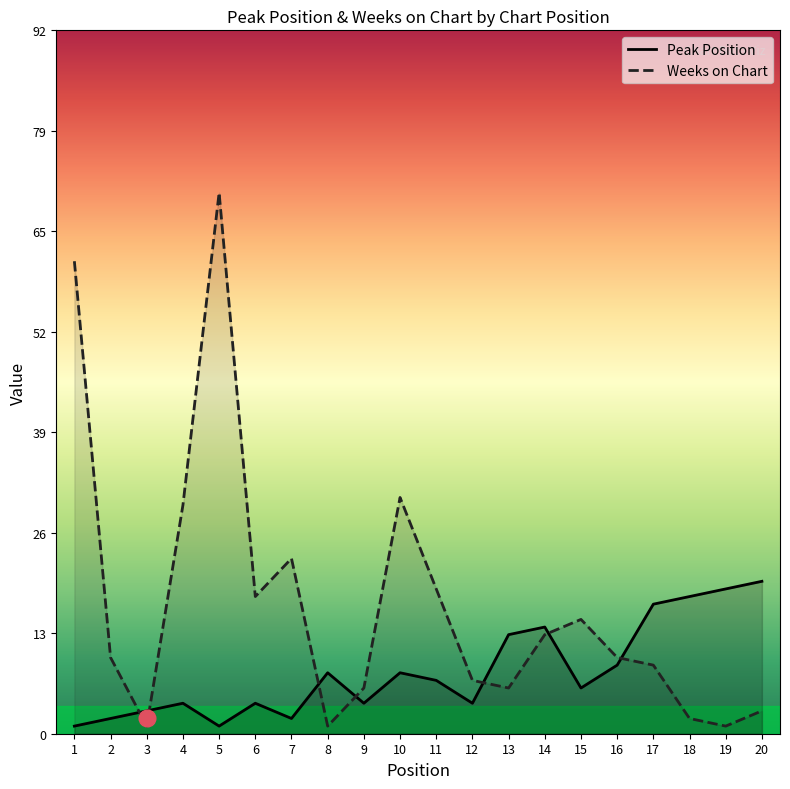

Reading left to right, what are all the values shown in this chart?

Peak Position: 1=1	2=2	3=3	4=4	5=1	6=4	7=2	8=8	9=4	10=8	11=7	12=4	13=13	14=14	15=6	16=9	17=17	18=18	19=19	20=20
Weeks on Chart: 1=62	2=10	3=1	4=30	5=71	6=18	7=23	8=1	9=6	10=31	11=19	12=7	13=6	14=13	15=15	16=10	17=9	18=2	19=1	20=3